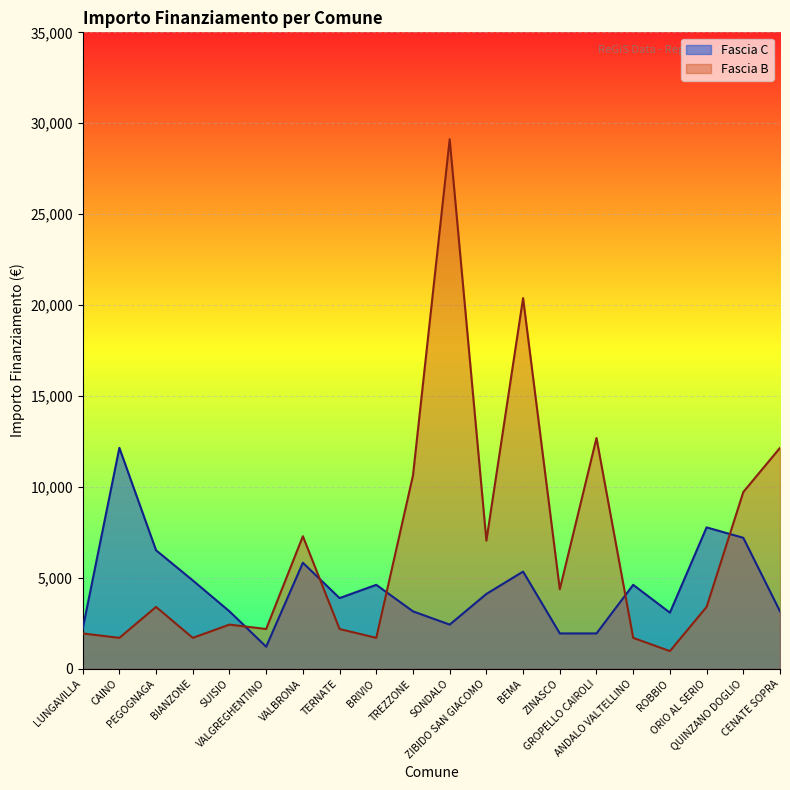

Reading right to left, extract all data points from this chart.

Fascia C: CENATE SOPRA=3159	QUINZANO DOGLIO=7203	ORIO AL SERIO=7776	ROBBIO=3087	ANDALO VALTELLINO=4617	GROPELLO CAIROLI=1944	ZINASCO=1944	BEMA=5346	ZIBIDO SAN GIACOMO=4116	SONDALO=2430	TREZZONE=3159	BRIVIO=4617	TERNATE=3888	VALBRONA=5832	VALGREGHENTINO=1215	SUISIO=3159	BIANZONE=4860	PEGOGNAGA=6517	CAINO=12150	LUNGAVILLA=2187
Fascia B: CENATE SOPRA=12150	QUINZANO DOGLIO=9720	ORIO AL SERIO=3402	ROBBIO=972	ANDALO VALTELLINO=1701	GROPELLO CAIROLI=12691	ZINASCO=4374	BEMA=20384	ZIBIDO SAN GIACOMO=7047	SONDALO=29120	TREZZONE=10633	BRIVIO=1701	TERNATE=2187	VALBRONA=7290	VALGREGHENTINO=2187	SUISIO=2430	BIANZONE=1701	PEGOGNAGA=3402	CAINO=1701	LUNGAVILLA=1944